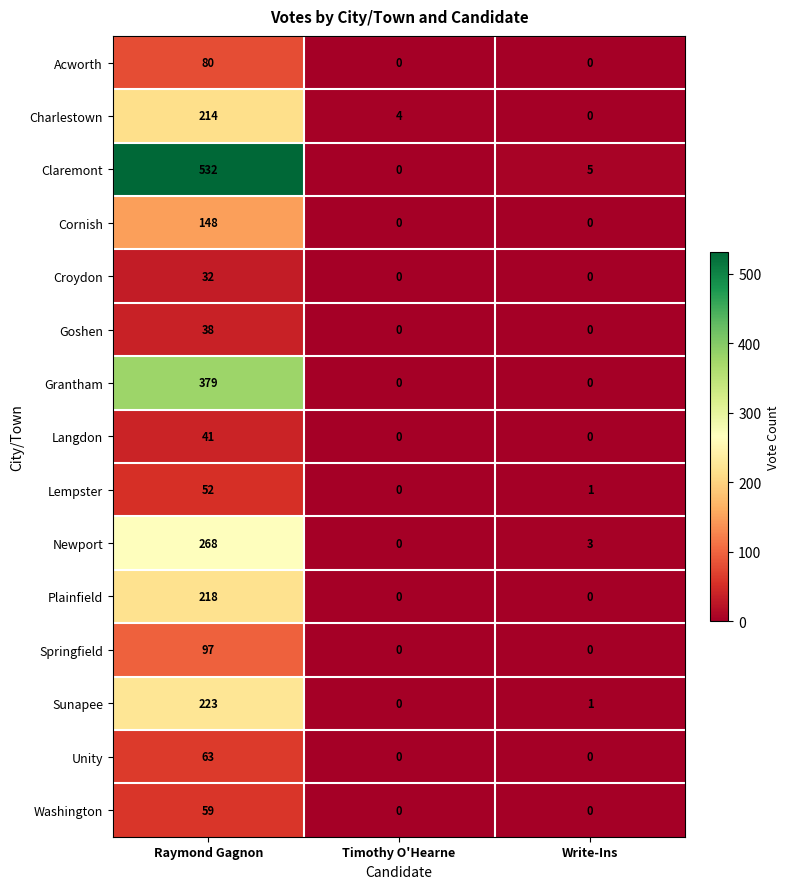

What is the difference between the maximum and second lowest values in the Unity series?

63